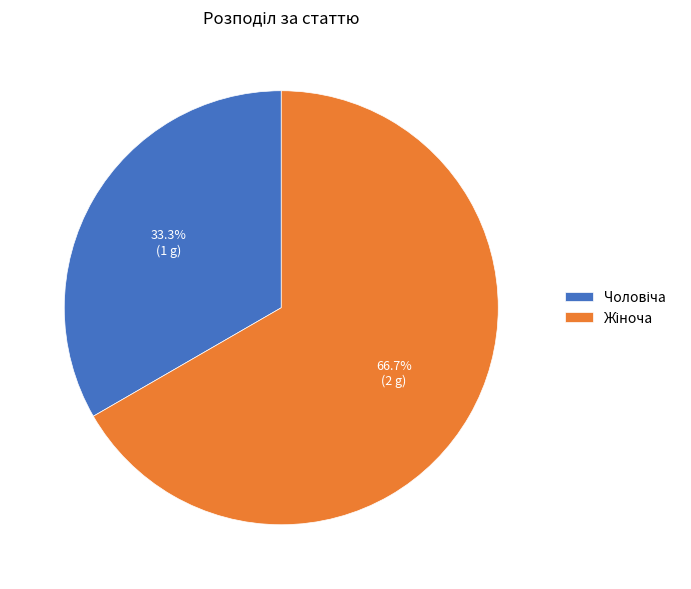

Is there any slice that represents more than half of the pie?

Yes